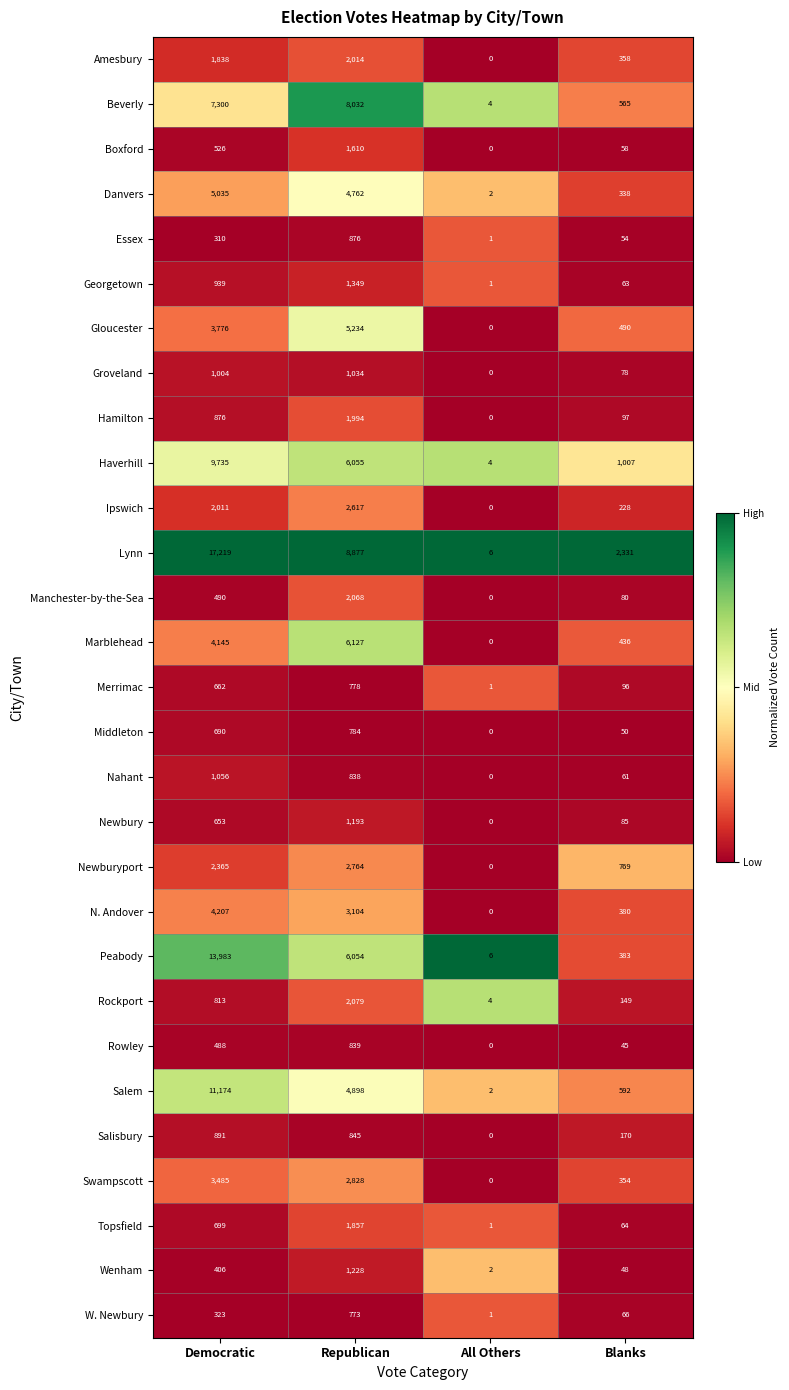

How many data points in Newburyport are less than 2365?

2